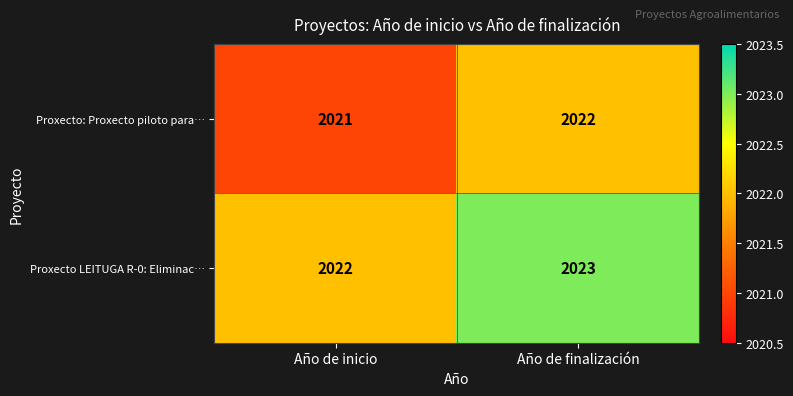

What is the spread (max minus min) of values at Año de finalización?

1